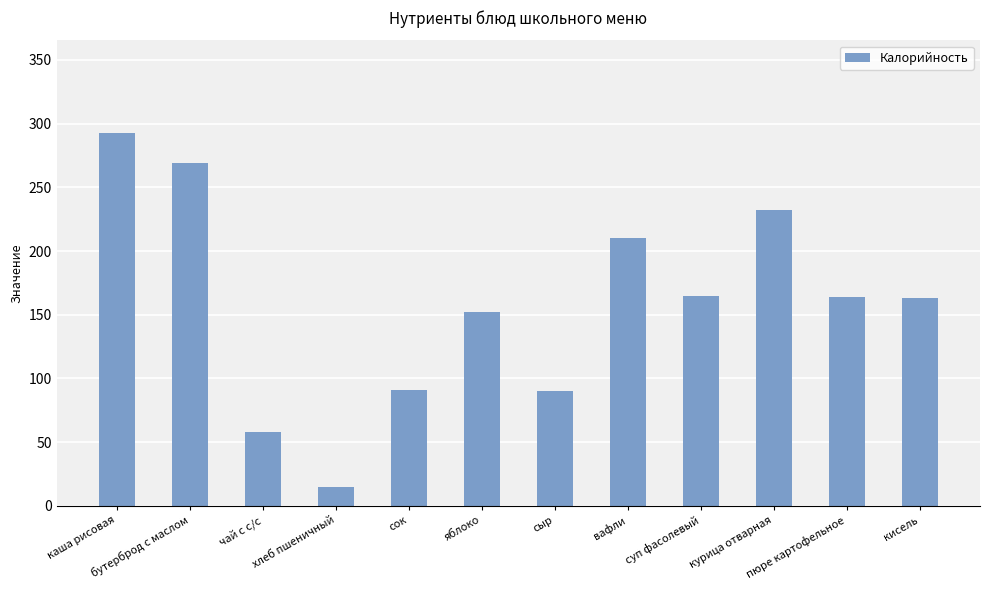

What is the sum of the values at пюре картофельное and каша рисовая?

456.3